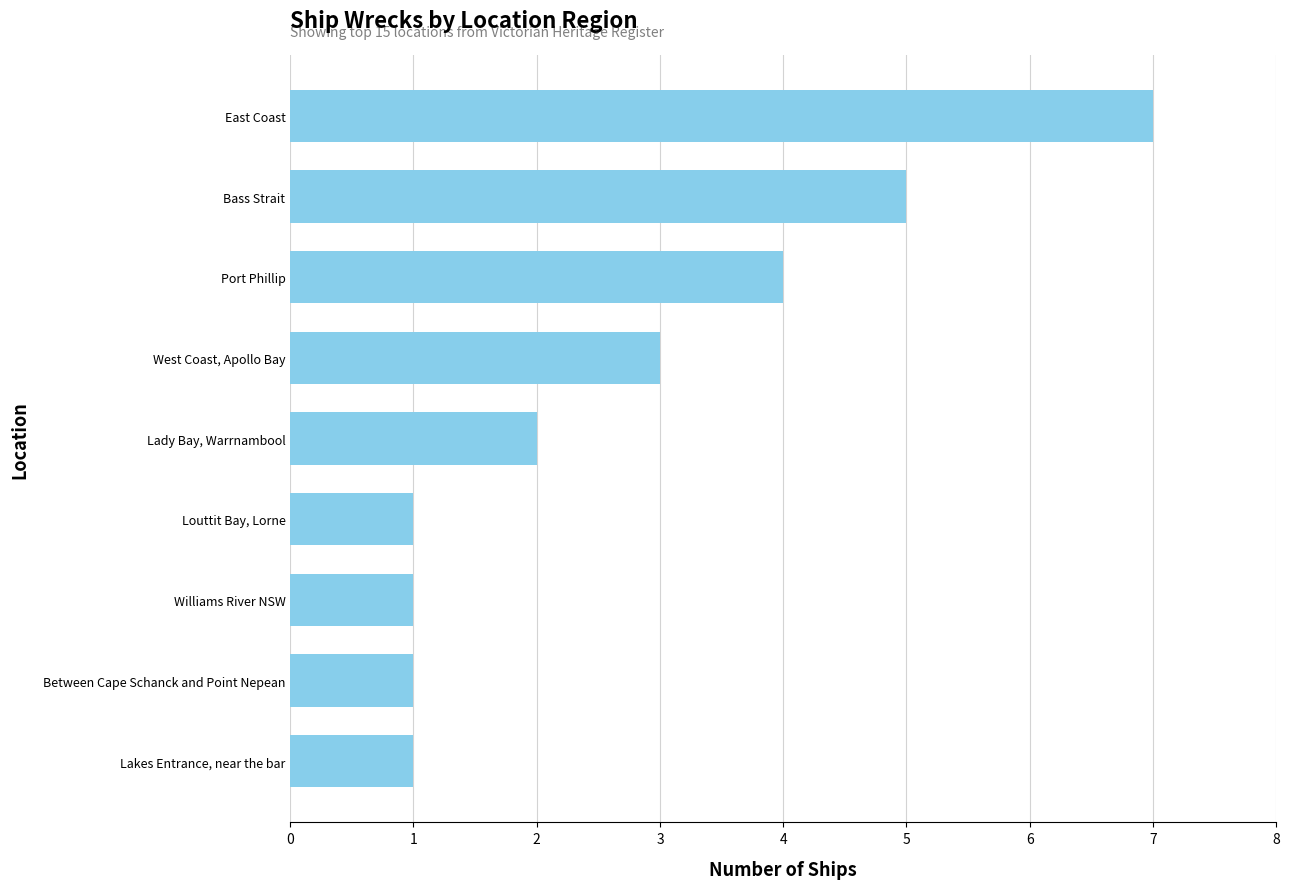

The chart shows a value of 0 at Lakes Entrance, near the bar. True or false?

False